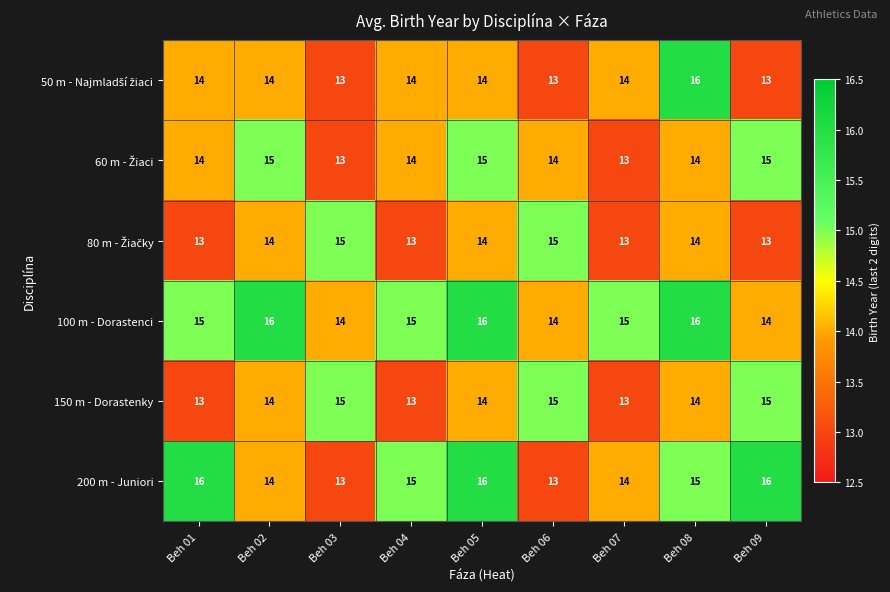

How many 200 m - Juniori values are between 14 and 16?

7